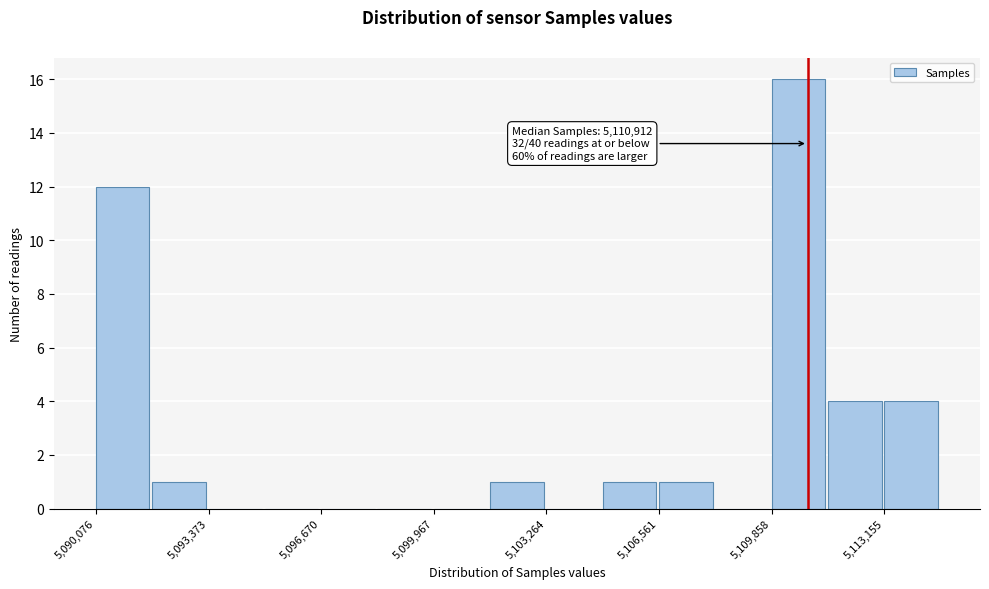

Read against the x-axis, roughly where is the centre of the tallest bar?

5110500